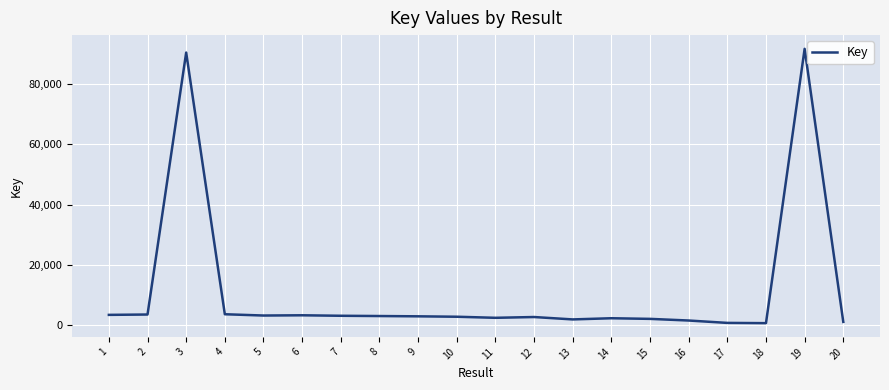

What is the difference between the maximum and minimum values?

90902